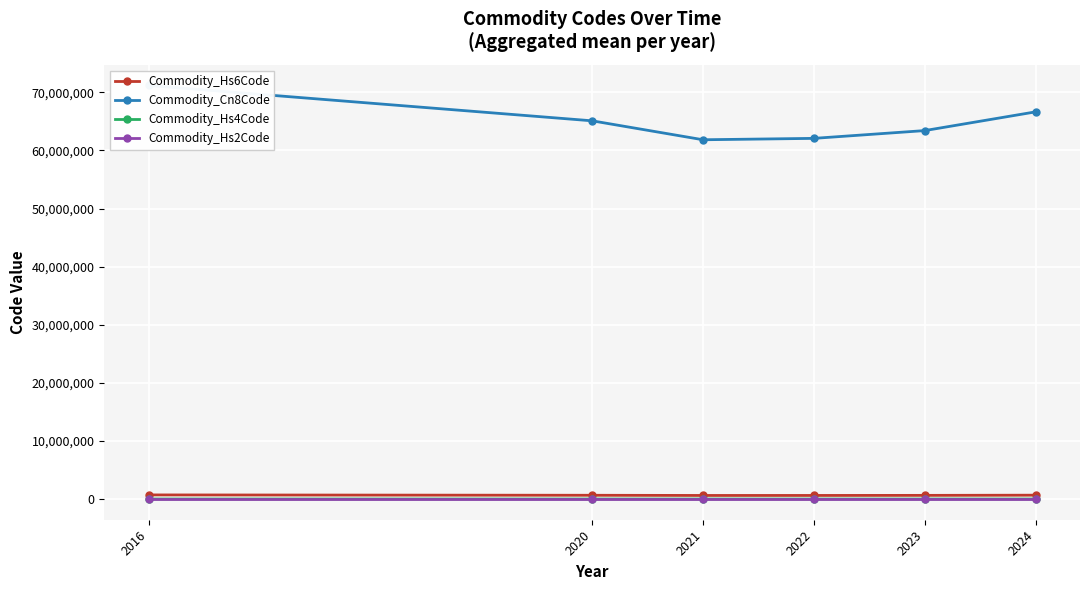

The value of Commodity_Hs6Code at 2016 is 711790.0. True or false?

True